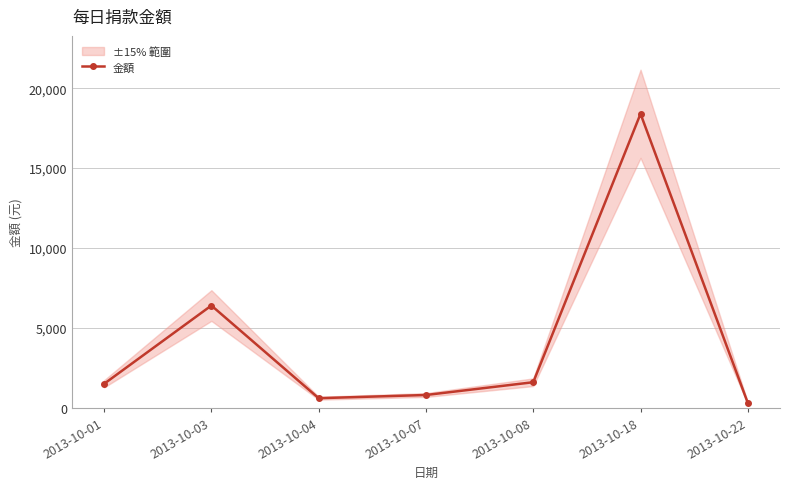

What is the difference between the second highest and minimum values?

6100